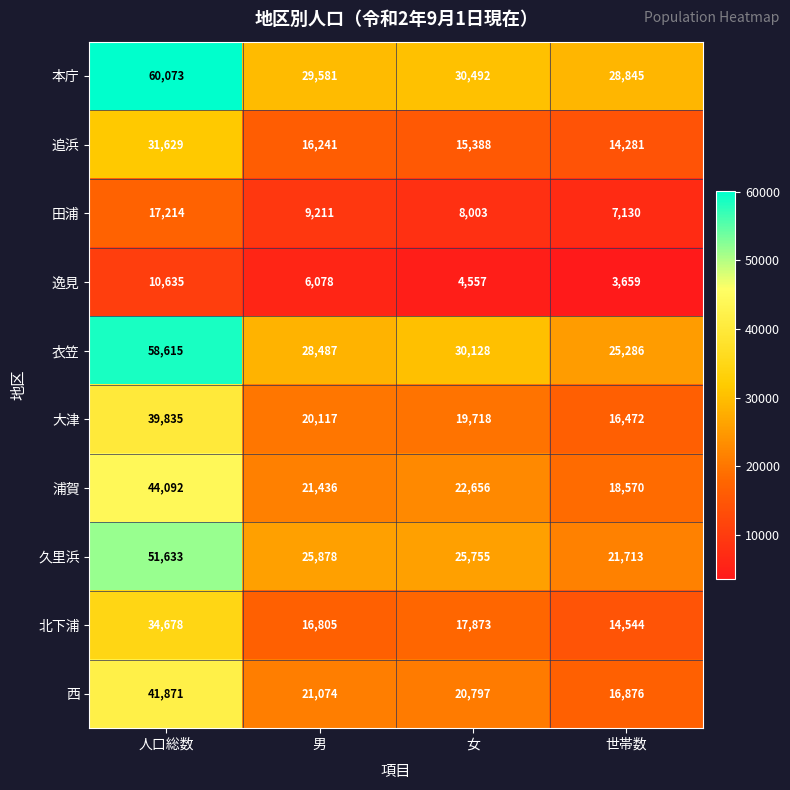

List the series in order of their peak value, lowest first.

逸見, 田浦, 追浜, 北下浦, 大津, 西, 浦賀, 久里浜, 衣笠, 本庁